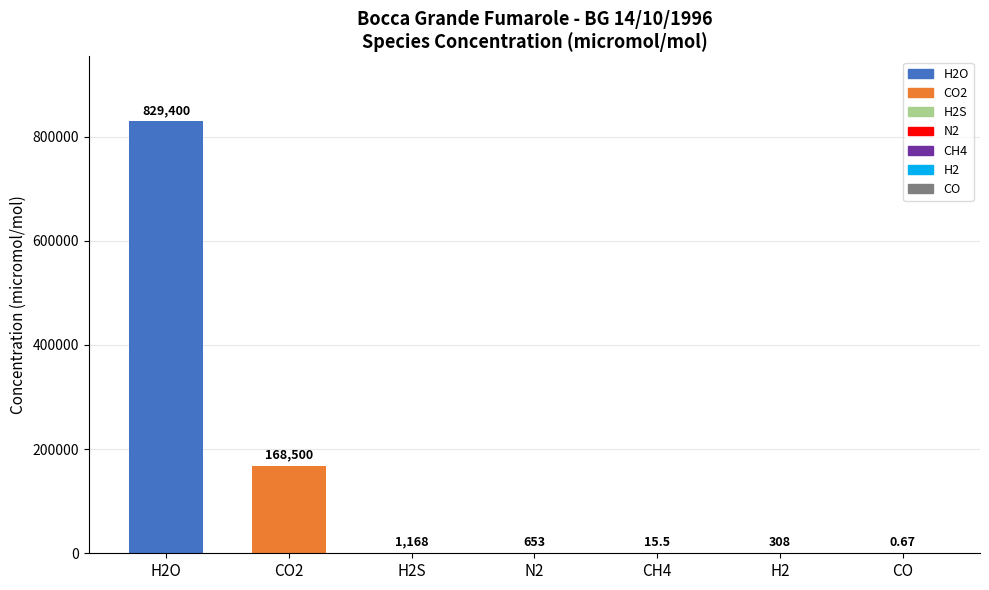

Which label corresponds to the largest value in the chart?

H2O